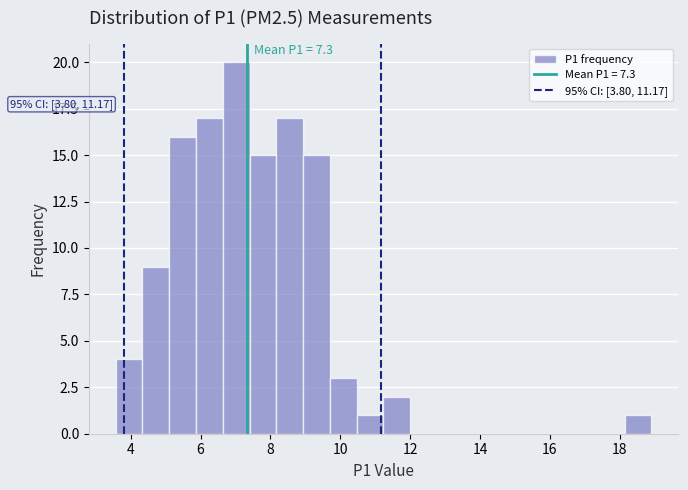

Around what value on the x-axis is the tallest bar? Give the approximate position of its centre, as read against the axis.

7.0